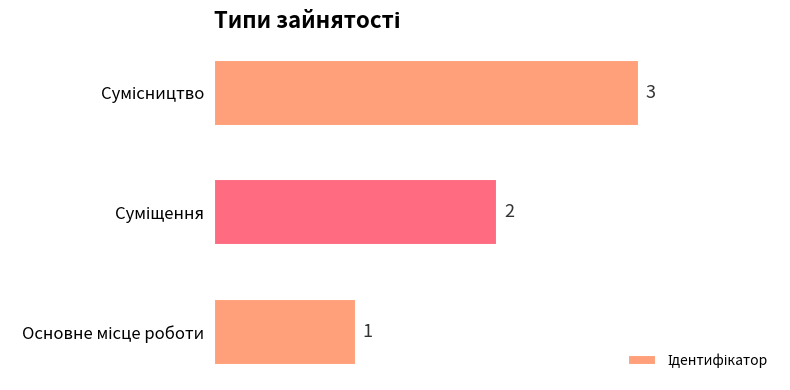

How many distinct data groups are displayed?

1